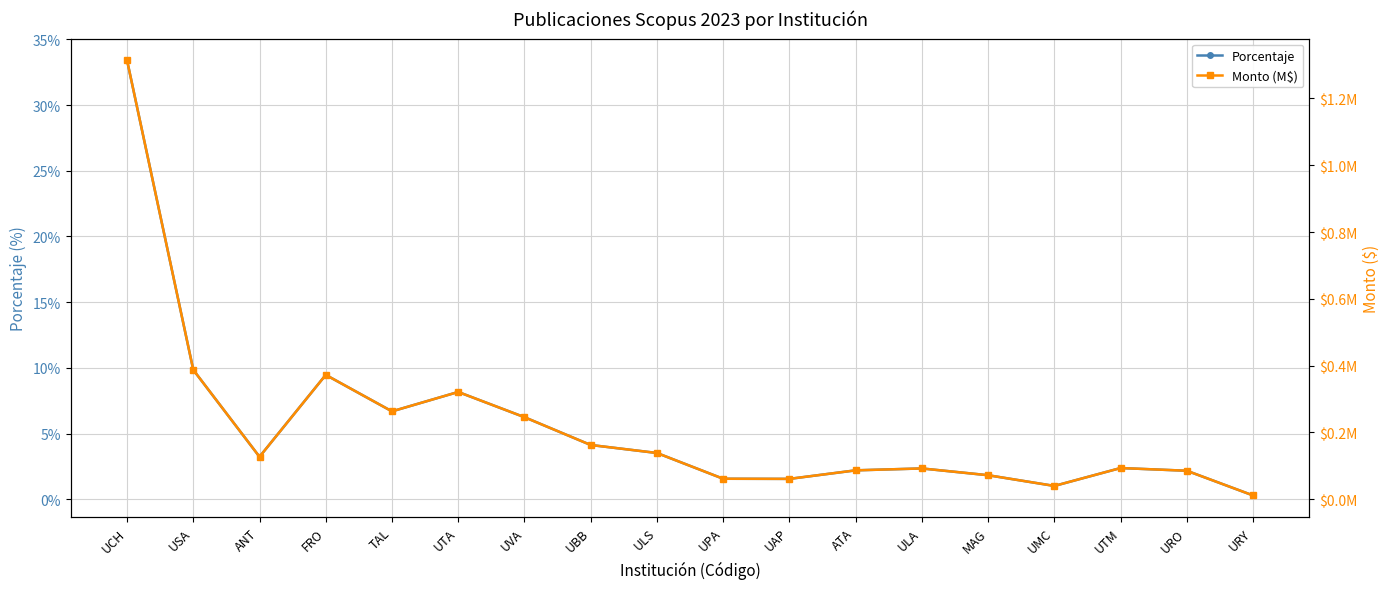

Reading left to right, transcribe all the data shown in this chart.

Porcentaje: UCH=0.3	USA=0.1	ANT=0.0	FRO=0.1	TAL=0.1	UTA=0.1	UVA=0.1	UBB=0.0	ULS=0.0	UPA=0.0	UAP=0.0	ATA=0.0	ULA=0.0	MAG=0.0	UMC=0.0	UTM=0.0	URO=0.0	URY=0.0
Monto (M$): UCH=1.3	USA=0.4	ANT=0.1	FRO=0.4	TAL=0.3	UTA=0.3	UVA=0.2	UBB=0.2	ULS=0.1	UPA=0.1	UAP=0.1	ATA=0.1	ULA=0.1	MAG=0.1	UMC=0.0	UTM=0.1	URO=0.1	URY=0.0